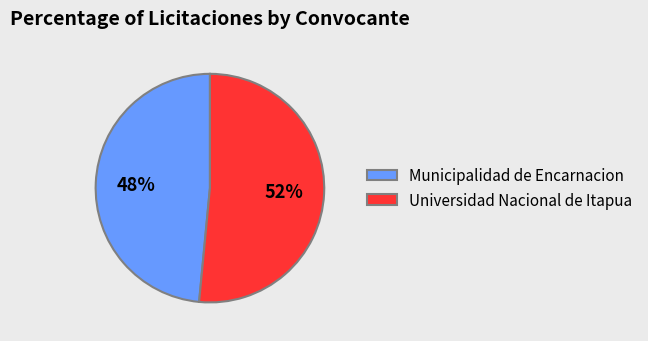

True or false: Universidad Nacional de Itapua accounts for 42% of the total.

False